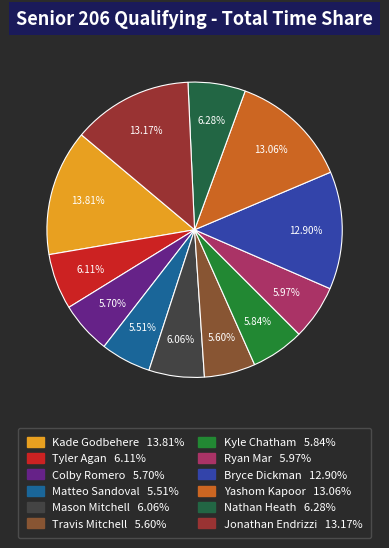

What percentage do Mason Mitchell and Kade Godbehere together represent?

19.9%